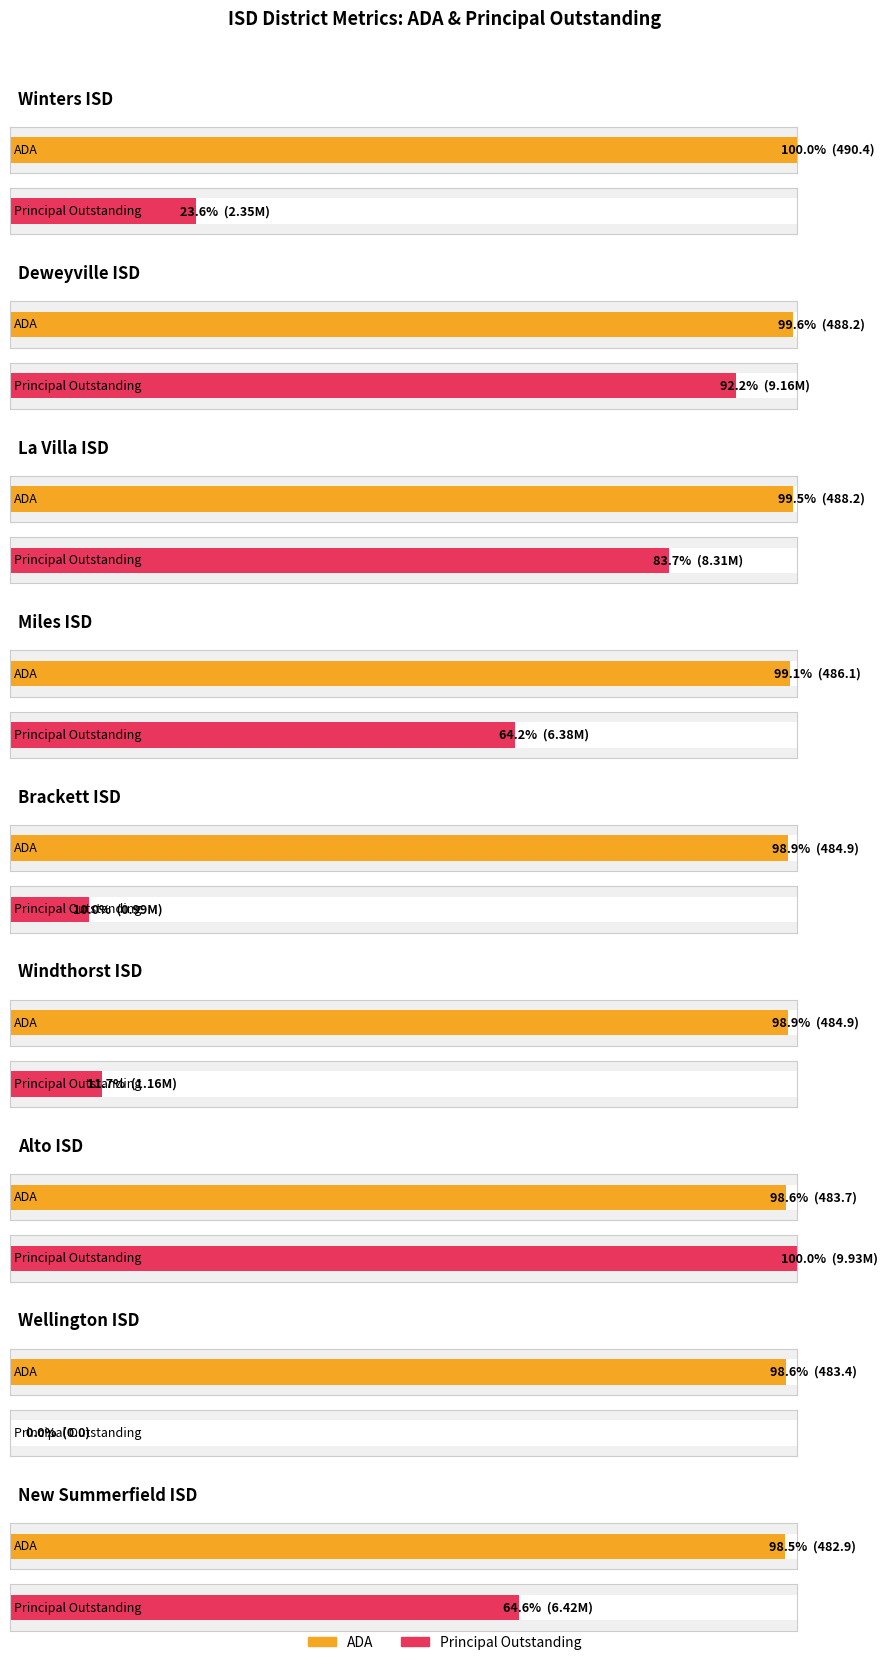

What position from the left is Wellington ISD?

8